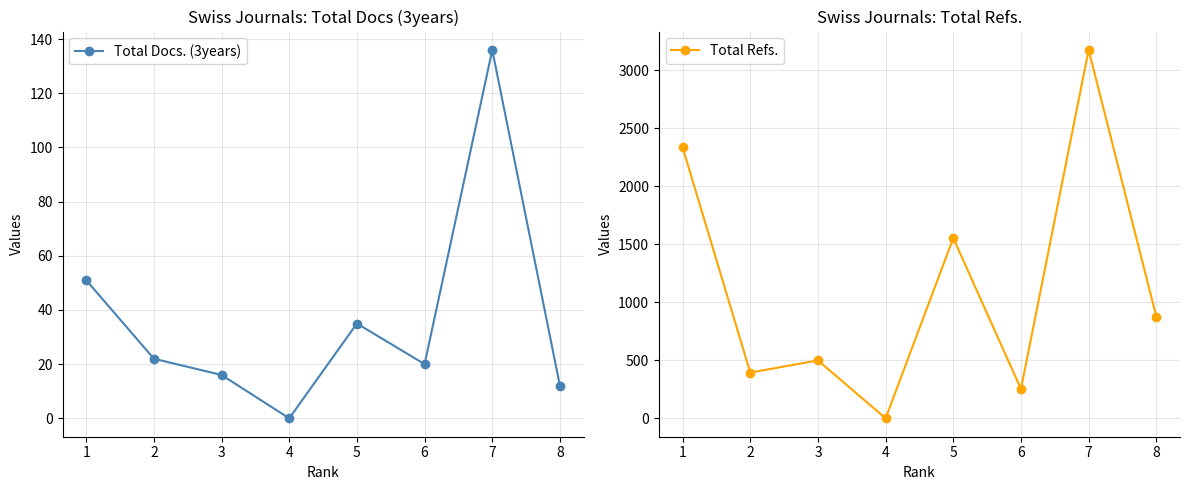

Which series has the widest spread of values?

Total Refs.